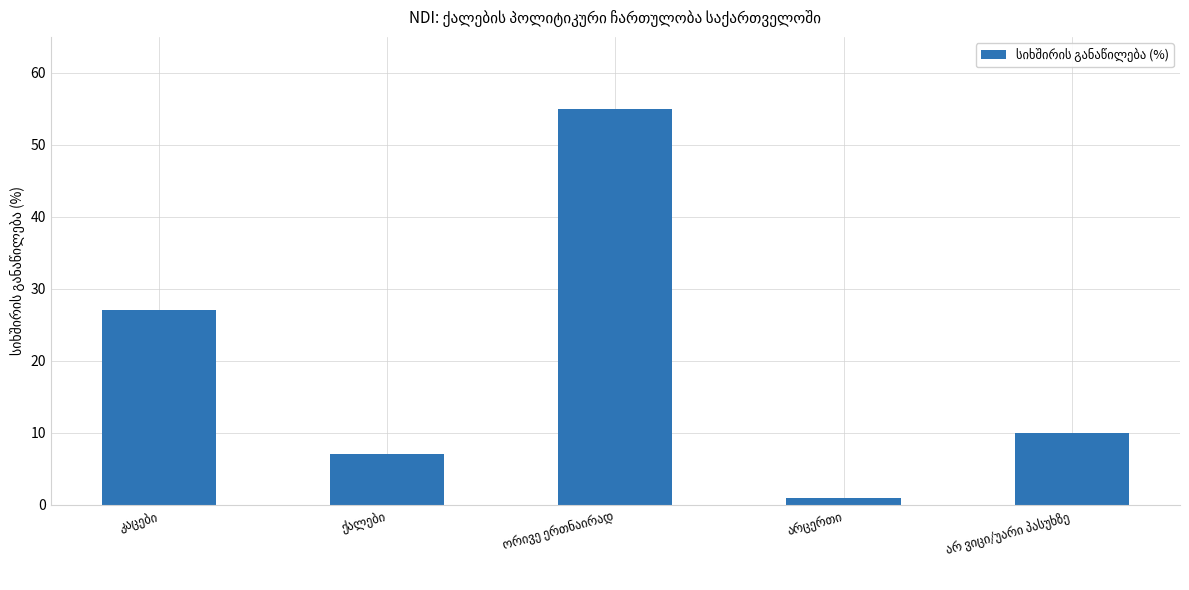

How many distinct data groups are displayed?

1